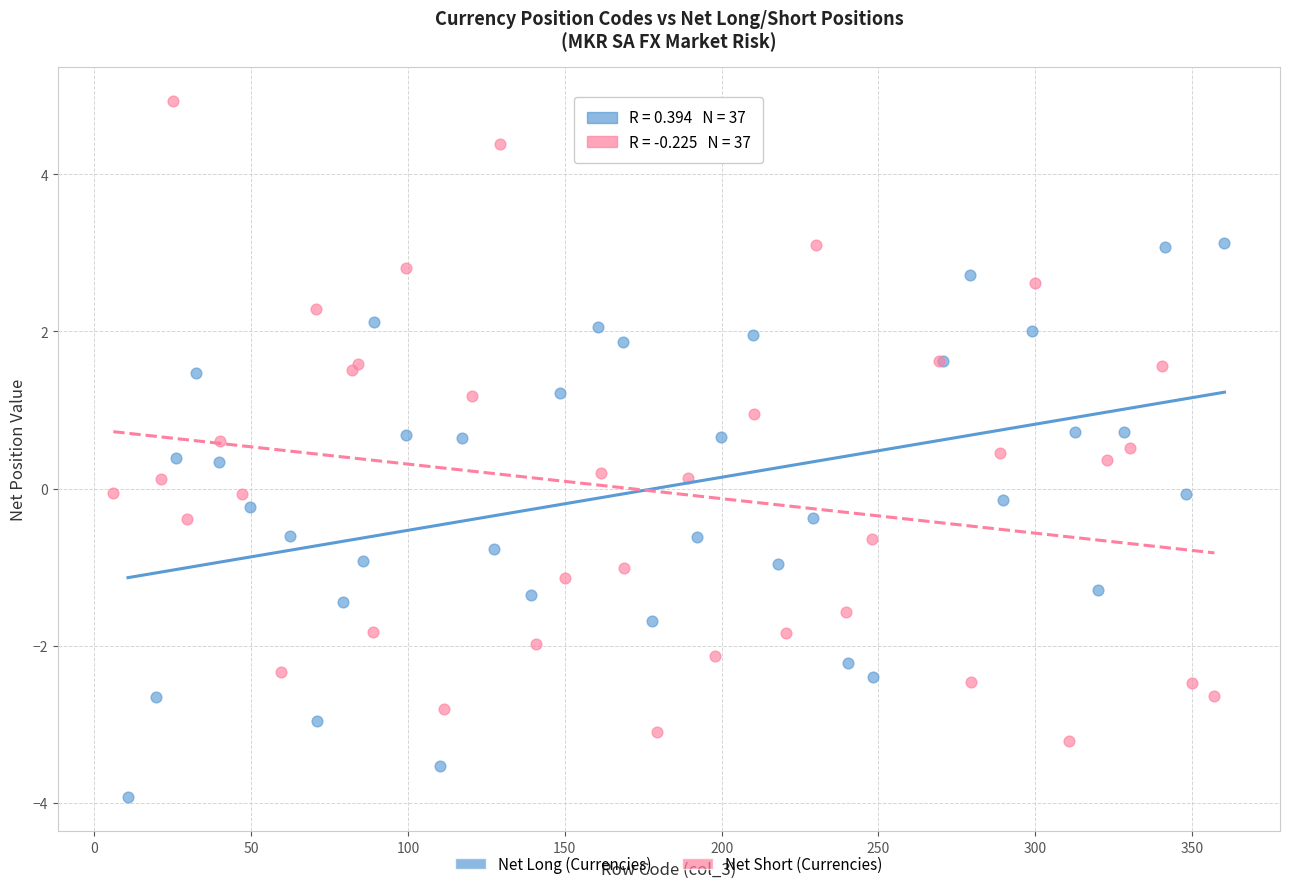

Which series reaches the minimum Y coordinate?

Net Long (Currencies)